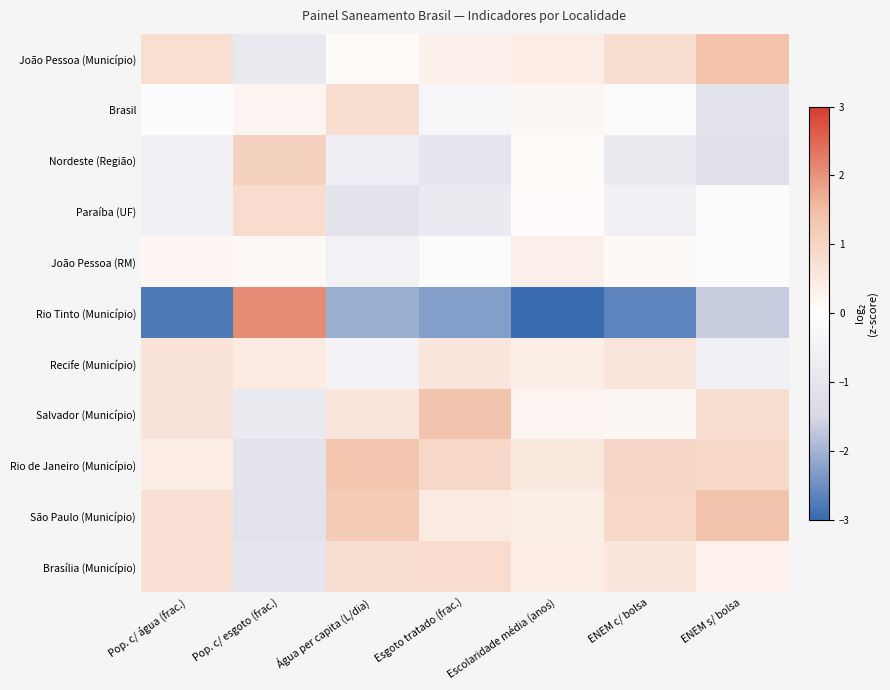

Which series has the largest total across all categories?

Rio de Janeiro (Município)